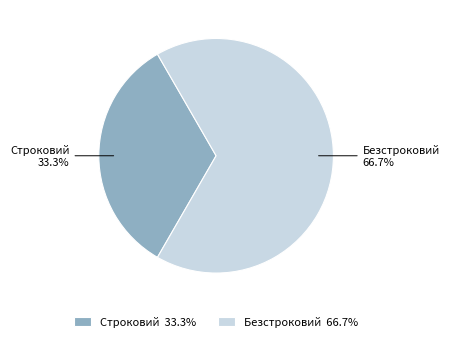

Combined, do Строковий and Безстроковий account for over 50%?

Yes